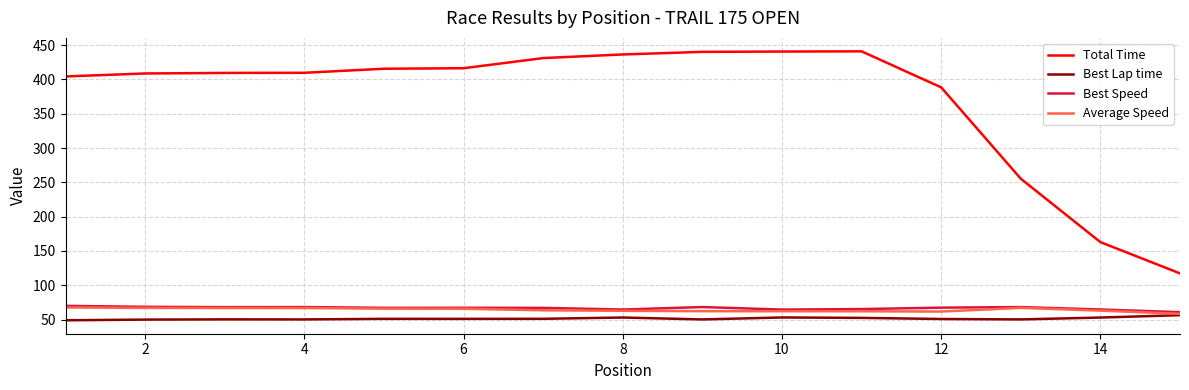

What is the maximum value for Average Speed?

67.7